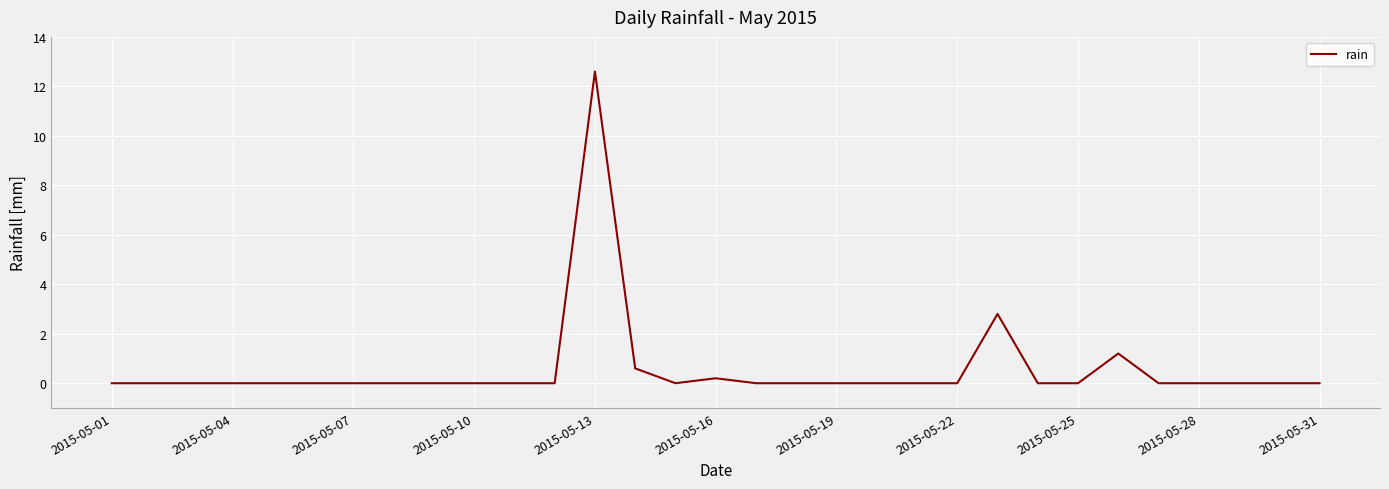

Reading right to left, what are all the values shown in this chart?

0.0	0.0	0.0	0.0	0.0	1.2	0.0	0.0	2.8	0.0	0.0	0.0	0.0	0.0	0.0	0.2	0.0	0.6	12.6	0.0	0.0	0.0	0.0	0.0	0.0	0.0	0.0	0.0	0.0	0.0	0.0